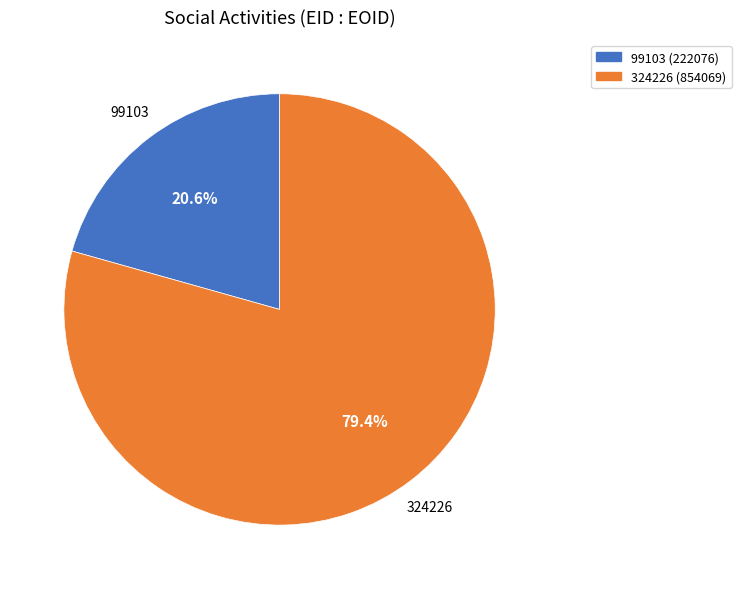

Which slice is the largest?

324226